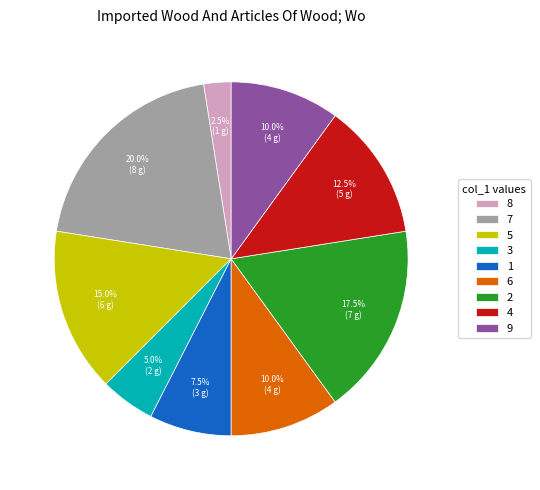

Is it true that 4 is 21% of the pie?

False